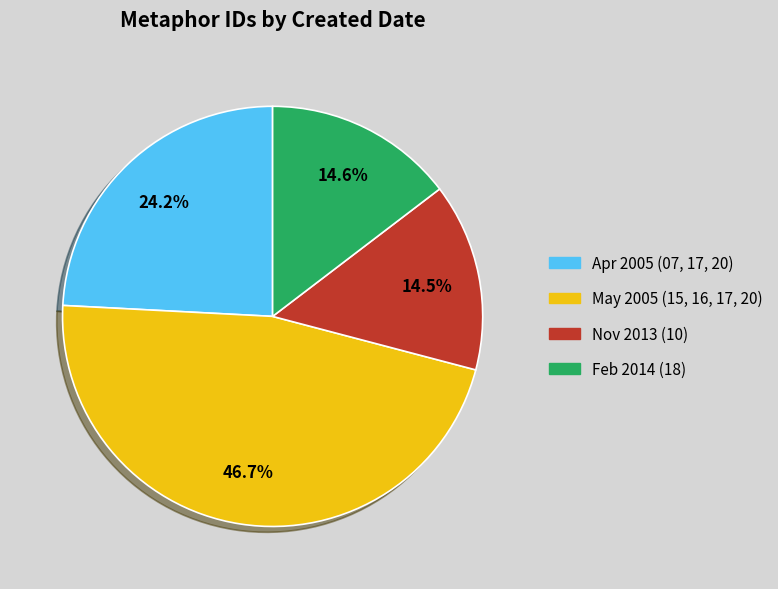

Does any single category account for the majority?

No